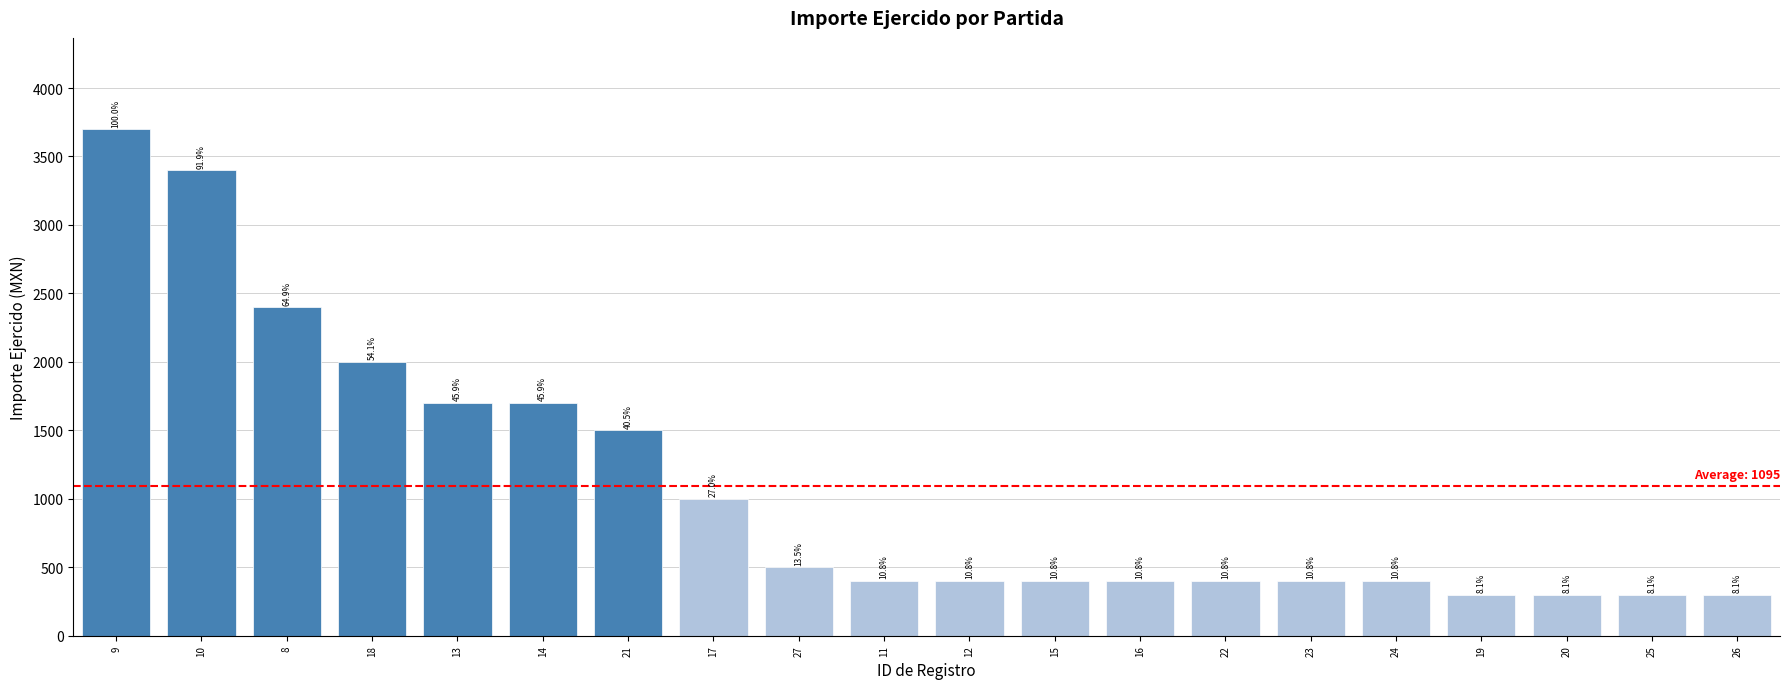

Reading left to right, transcribe all the data shown in this chart.

9=3700	10=3400	8=2400	18=2000	13=1700	14=1700	21=1500	17=1000	27=500	11=400	12=400	15=400	16=400	22=400	23=400	24=400	19=300	20=300	25=300	26=300